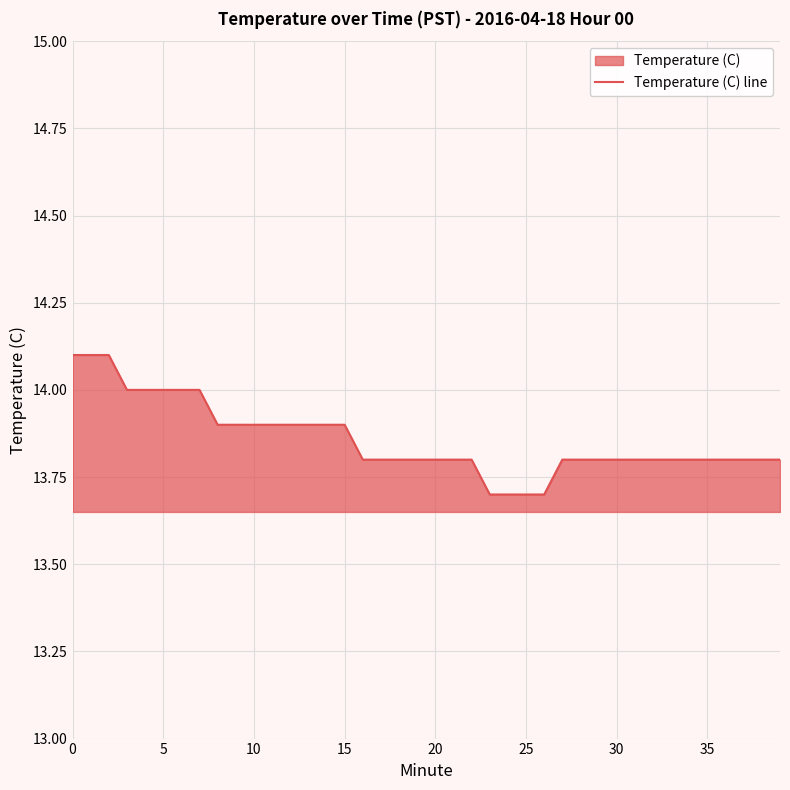

What is the greatest value displayed?

14.1